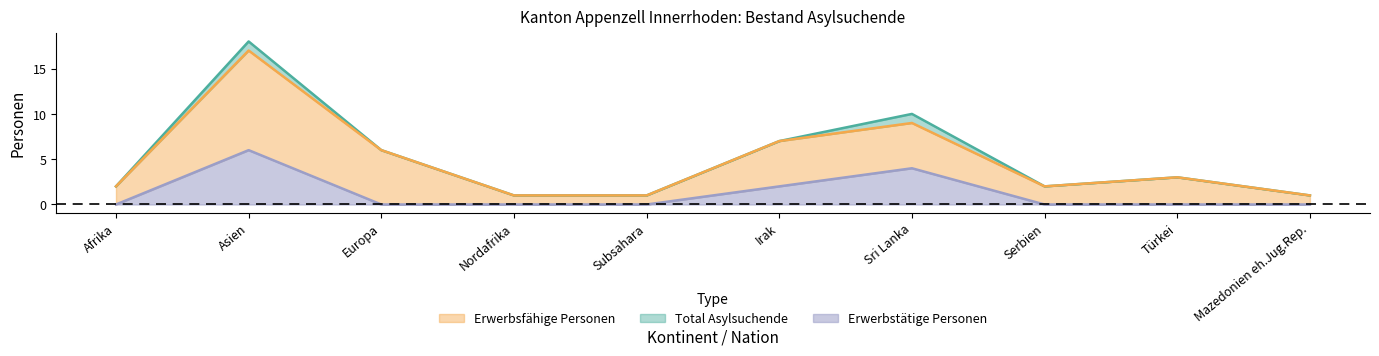

What is the difference between the maximum and minimum values in the Total Asylsuchende series?

17